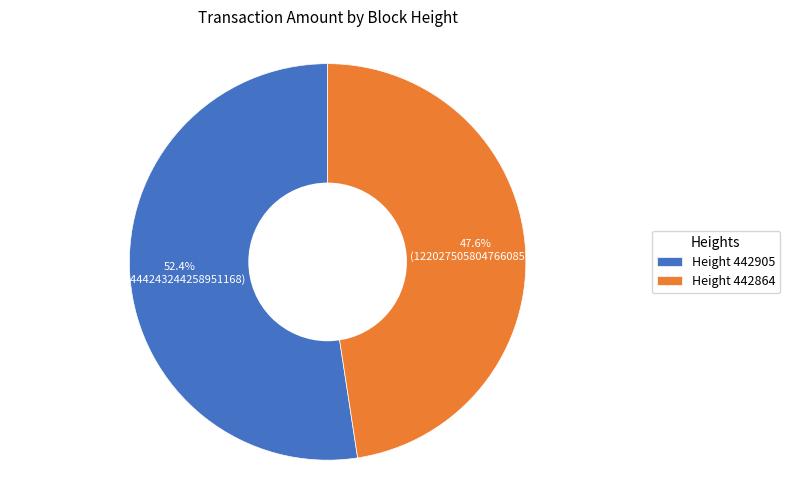

To the nearest percent, what is the average slice percentage?

50%